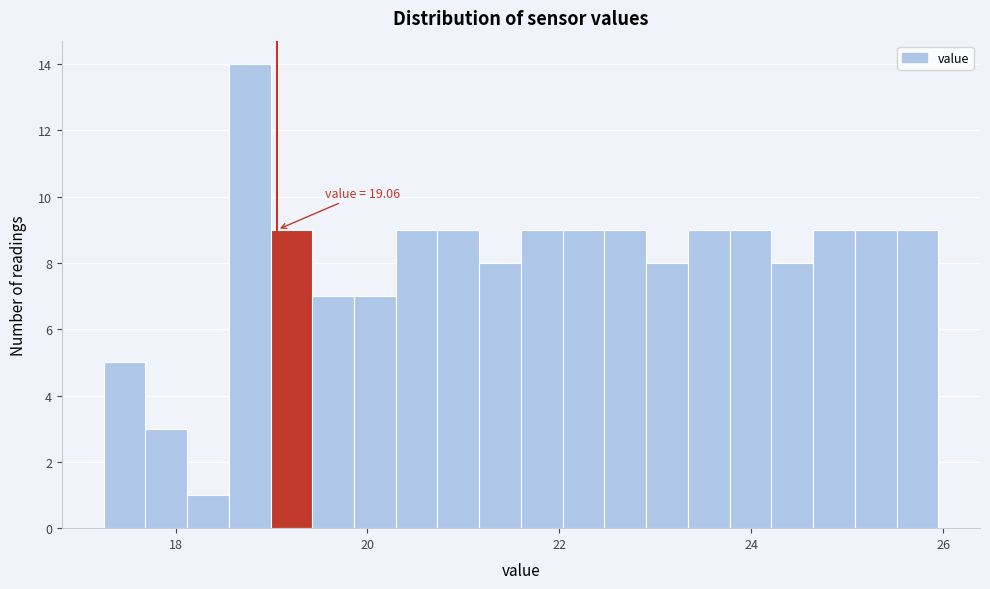

Around what value on the x-axis is the tallest bar? Give the approximate position of its centre, as read against the axis.

18.8